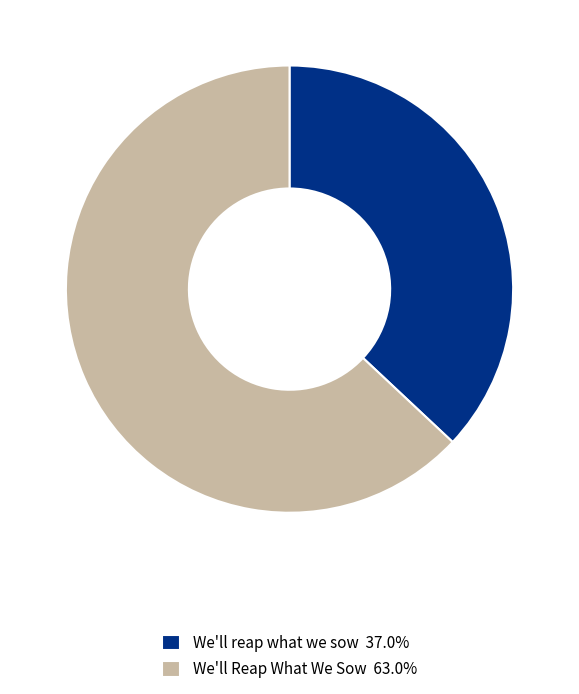

Is the sum of We'll Reap What We Sow 63.0% and We'll reap what we sow 37.0% greater than half?

Yes